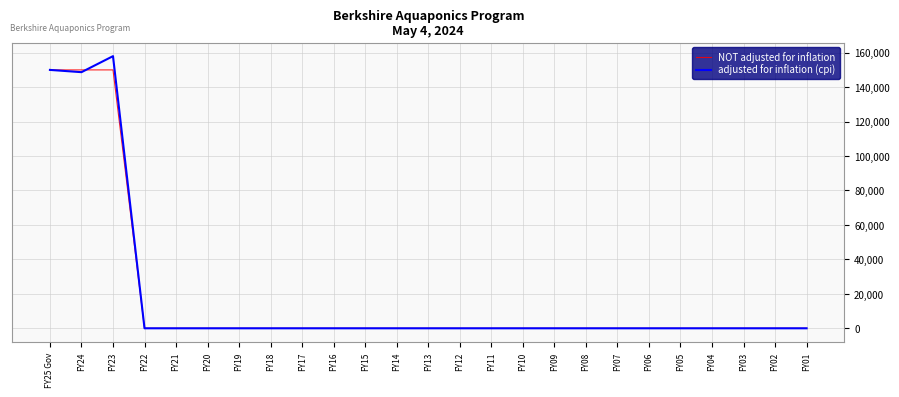

At which category is the sum across all series the highest?

FY23